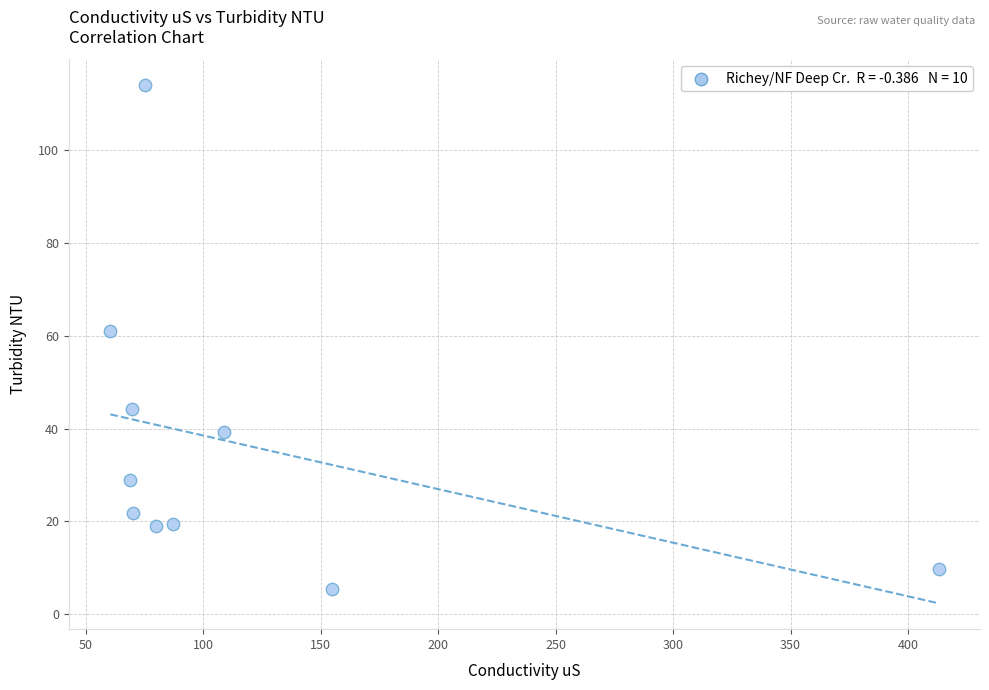

What Y value in the scatter plot is closest to 59?

61.1